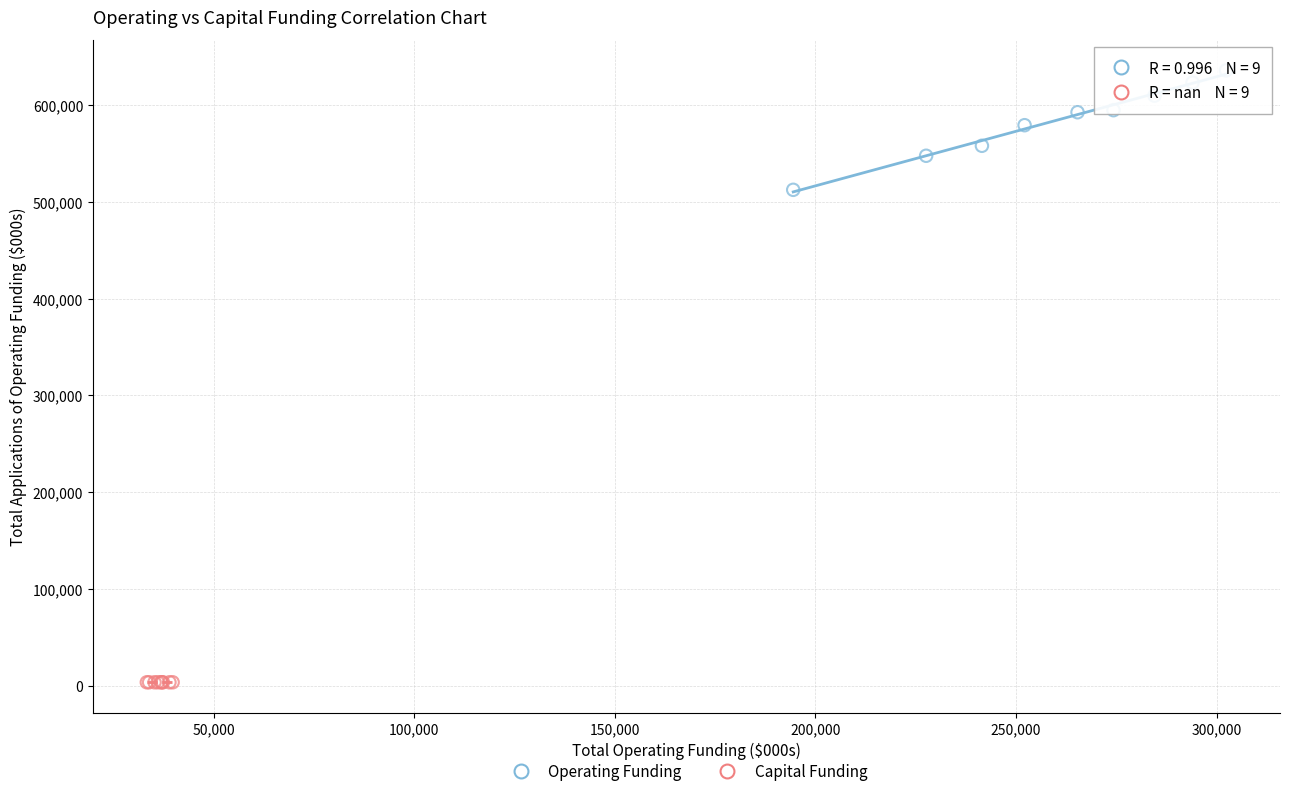

What are all the series names shown in the legend?

Operating Funding, Capital Funding